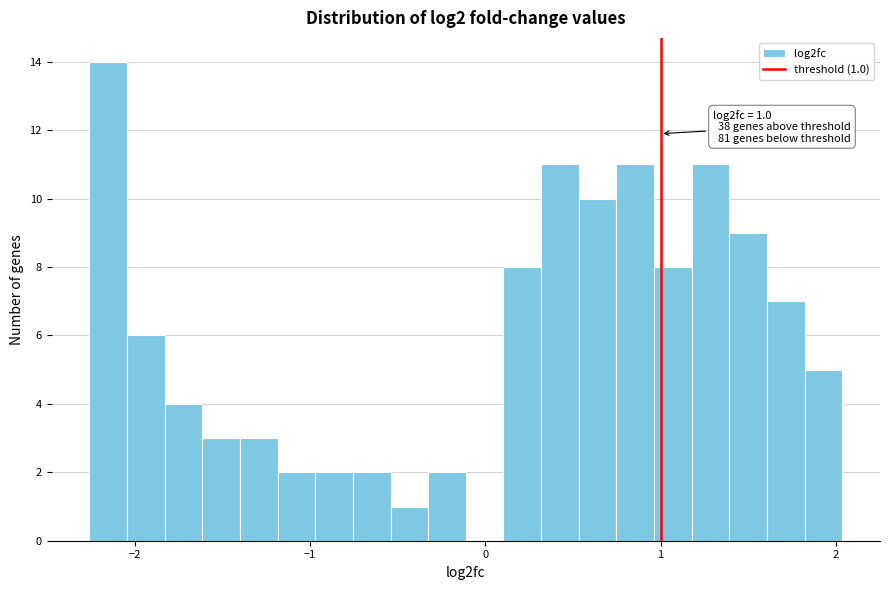

Read against the x-axis, roughly where is the centre of the tallest bar?

-2.2